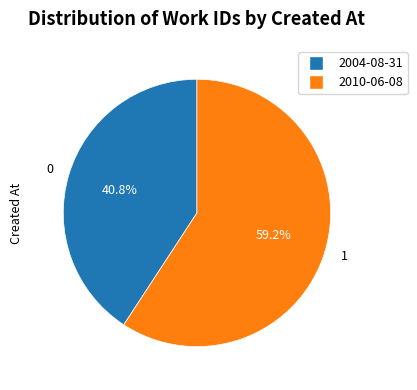

What percentage is the 2004-08-31 slice, to the nearest percent?

41%